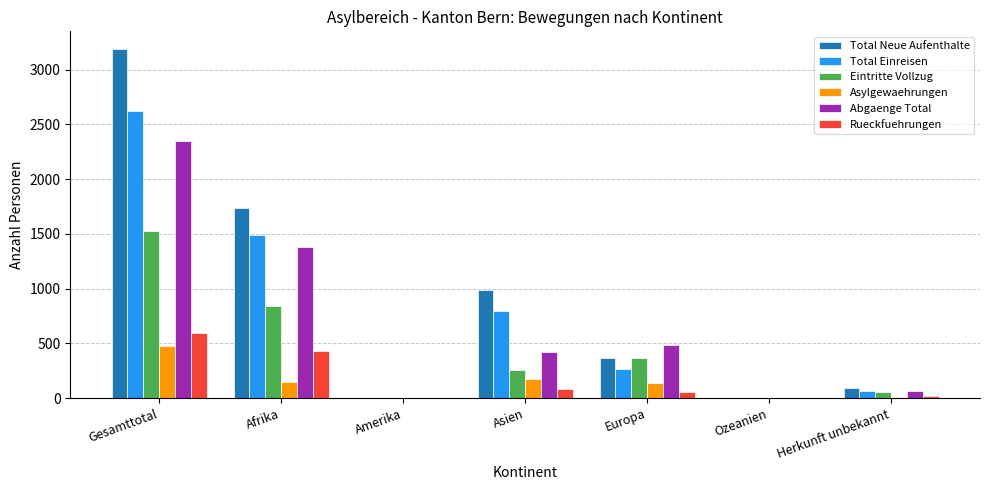

What is the difference between the Rueckfuehrungen values at Europa and Amerika?

51